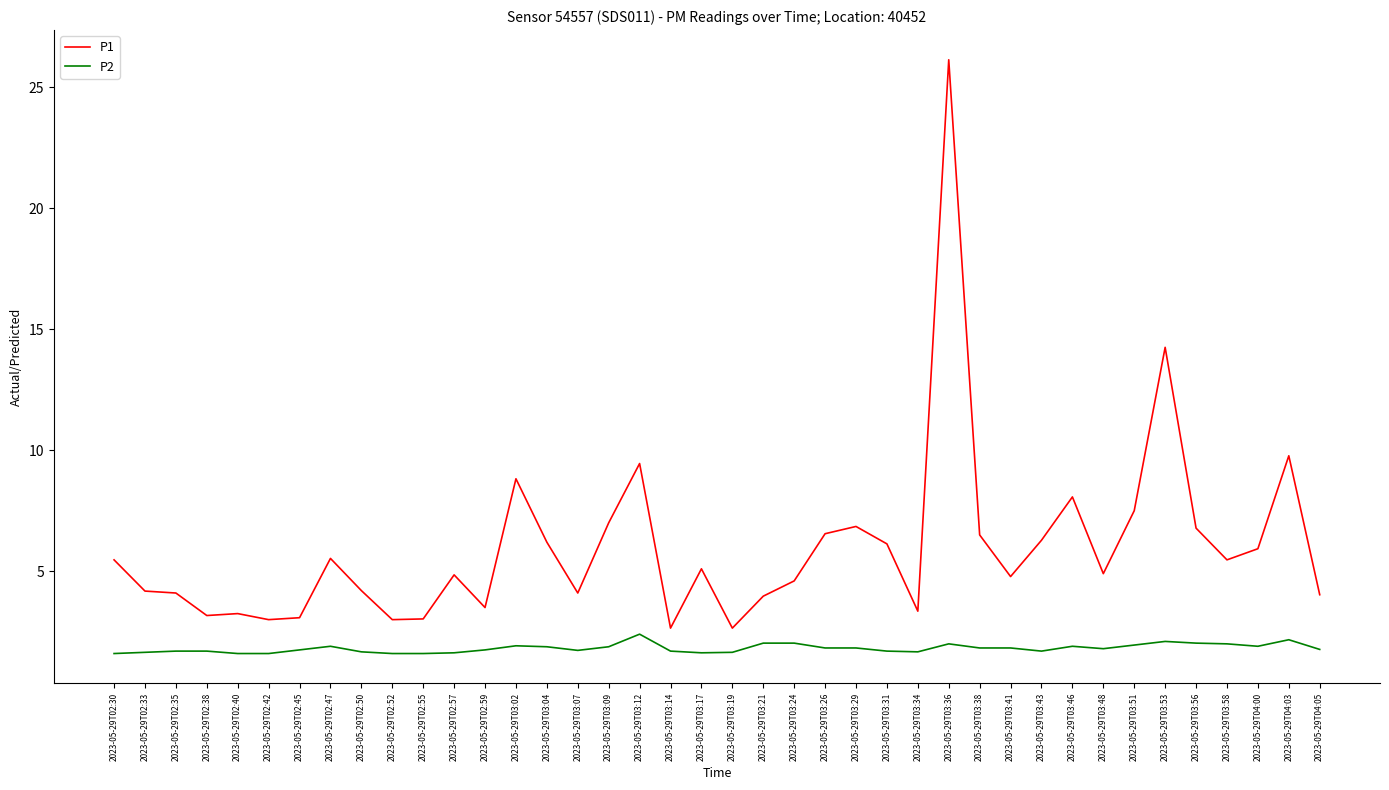

At which category is the sum across all series the highest?

2023-05-29T03:36